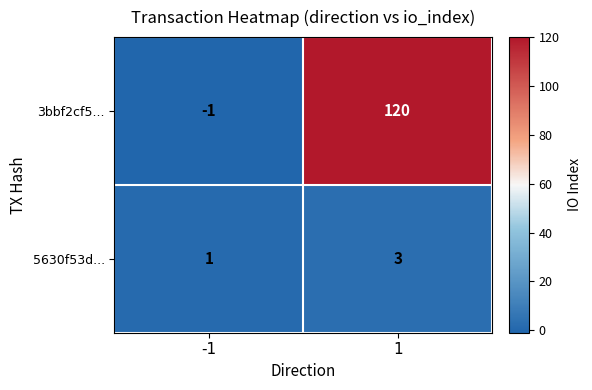

What is the difference between the highest and lowest values at 1?

117